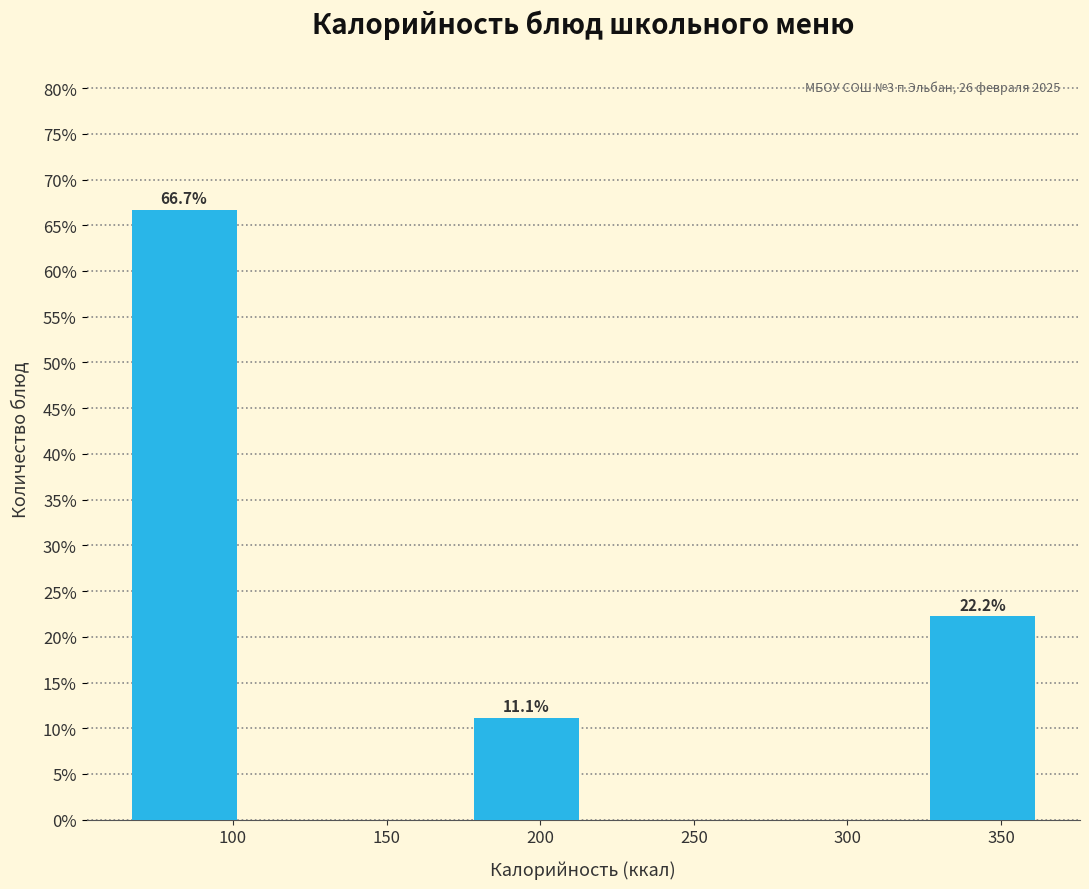

Over which range of the x-axis is the bar tallest?

65 to 105